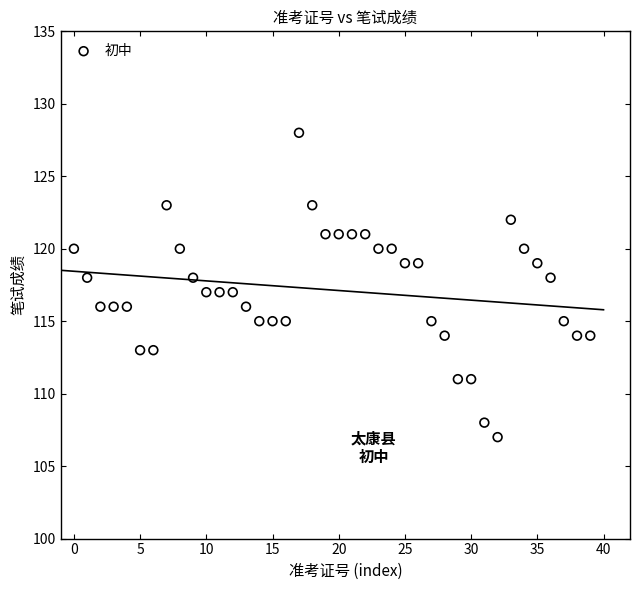

What is the range of Y values (max minus min)?

21